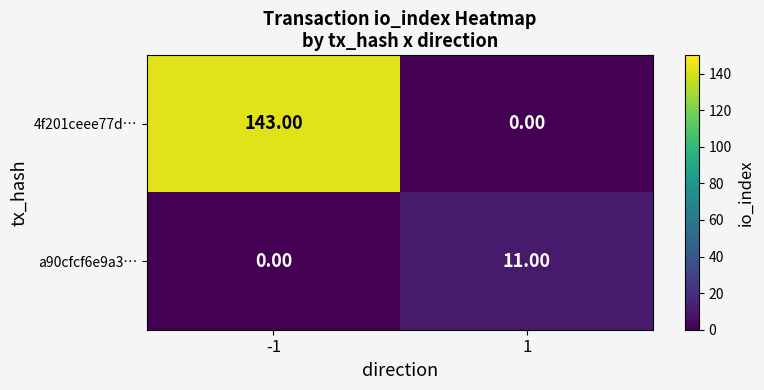

Count the number of categories in the chart.

2